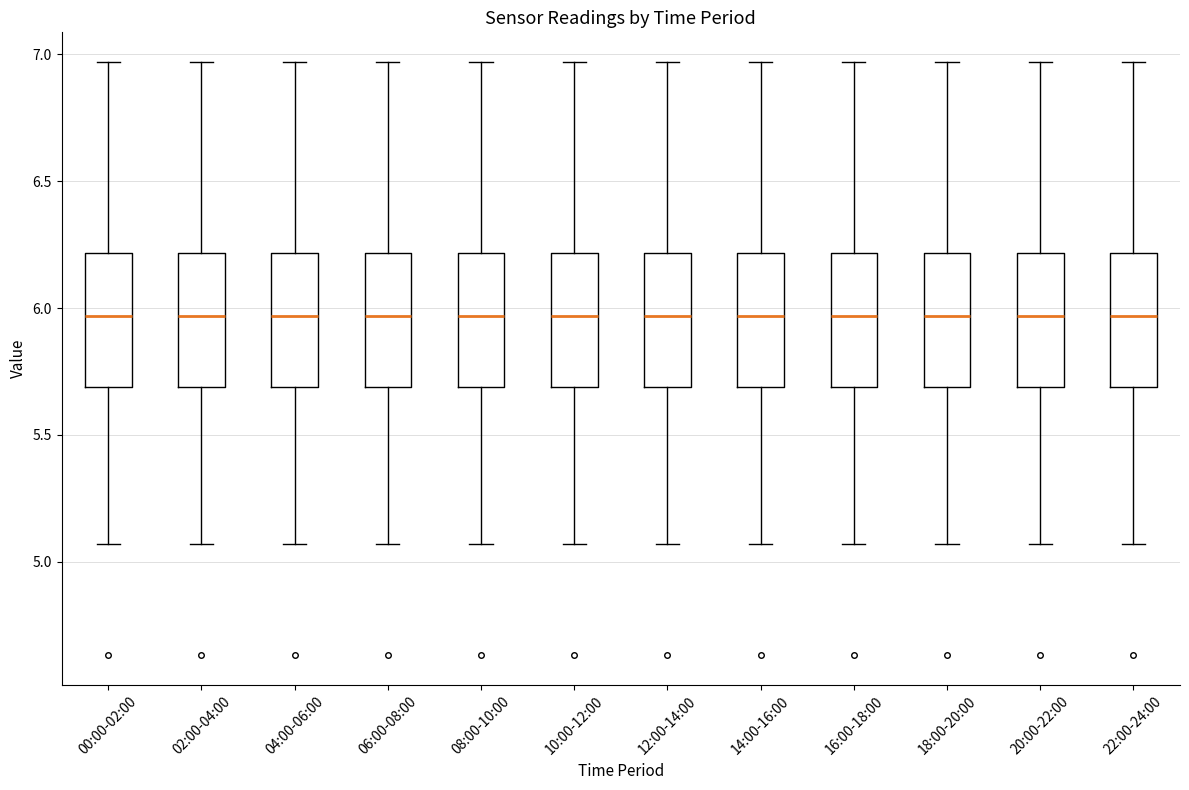

Where is the upper edge of the box for 14:00-16:00 on the y-axis? The values are not printed on the chart, so give them approximately, as read against the axis.

6.20